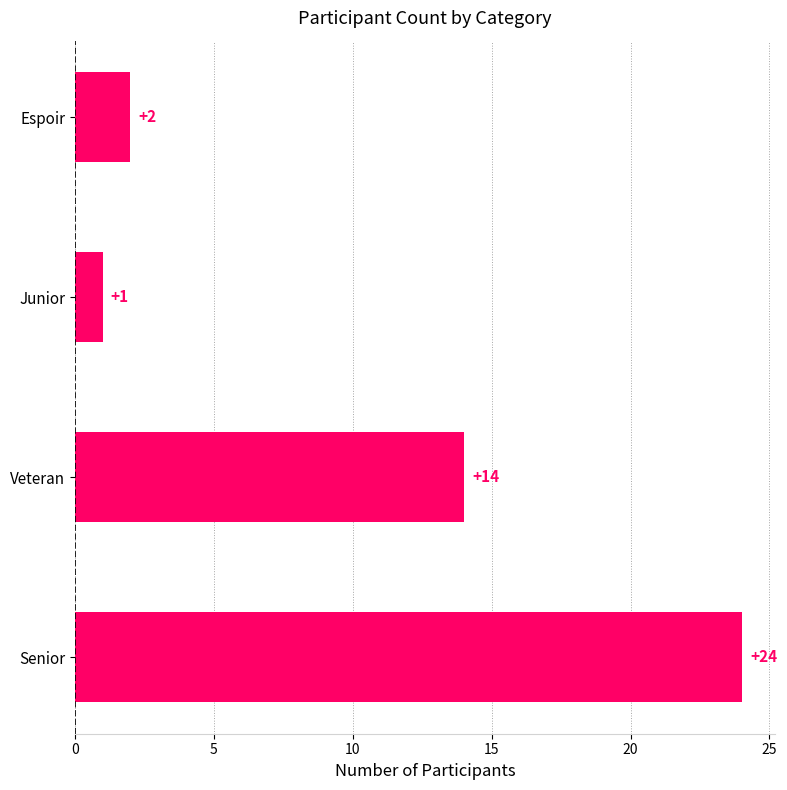

Reading bottom to top, transcribe all the data shown in this chart.

Senior=24	Veteran=14	Junior=1	Espoir=2